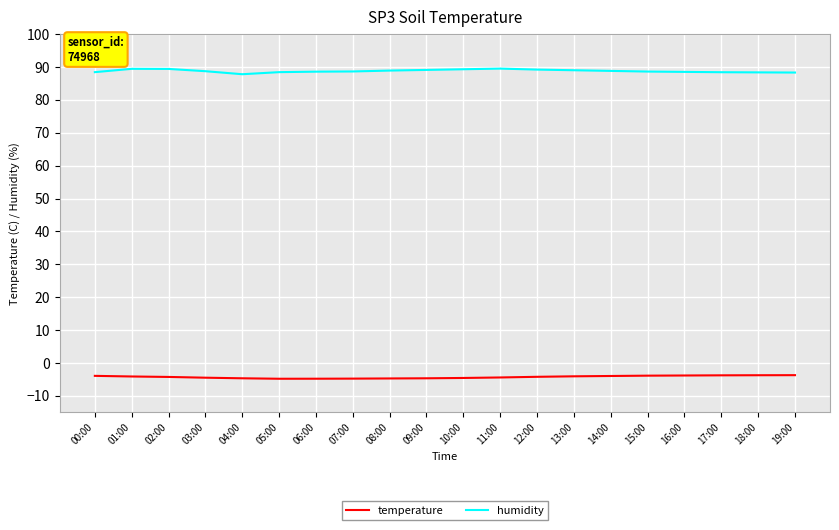

True or false: temperature and humidity cross at least once.

False